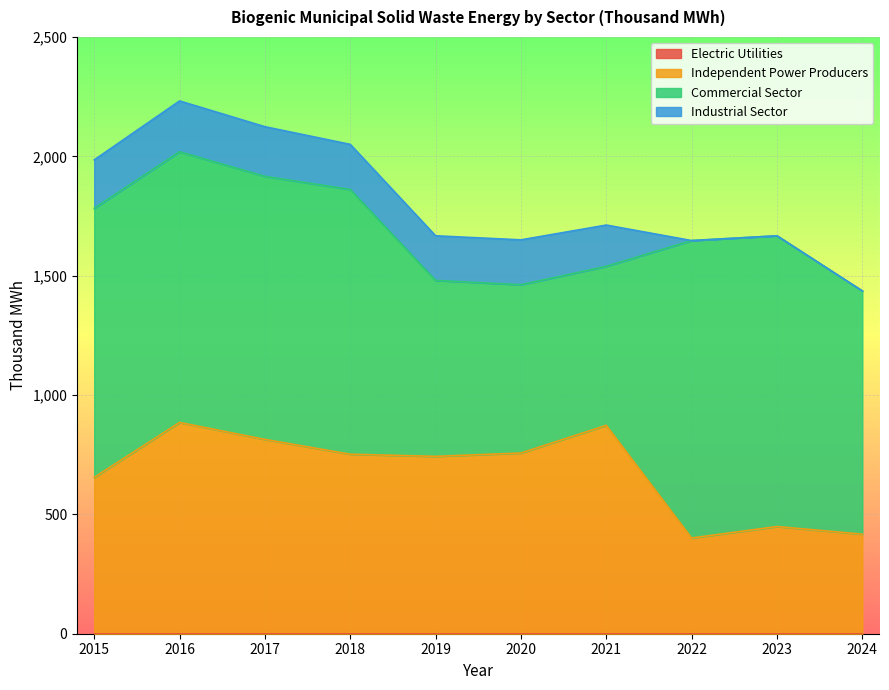

True or false: Electric Utilities and Industrial Sector cross at least once.

False